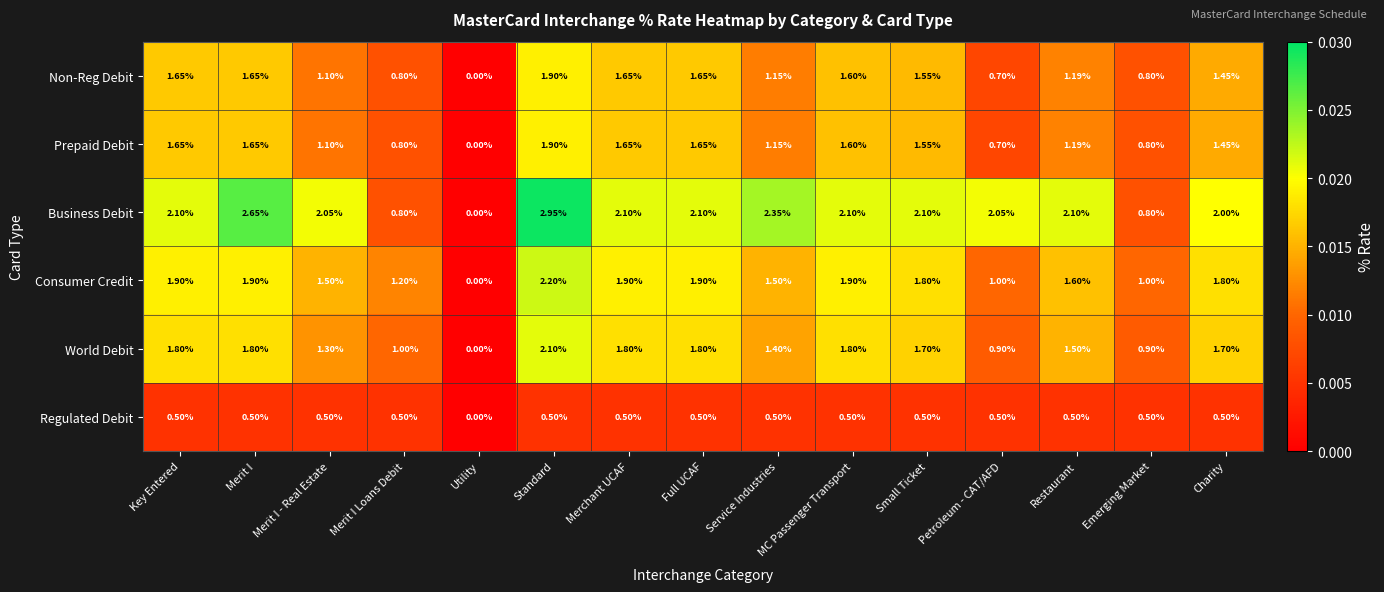

Which series has the largest total across all categories?

Business Debit